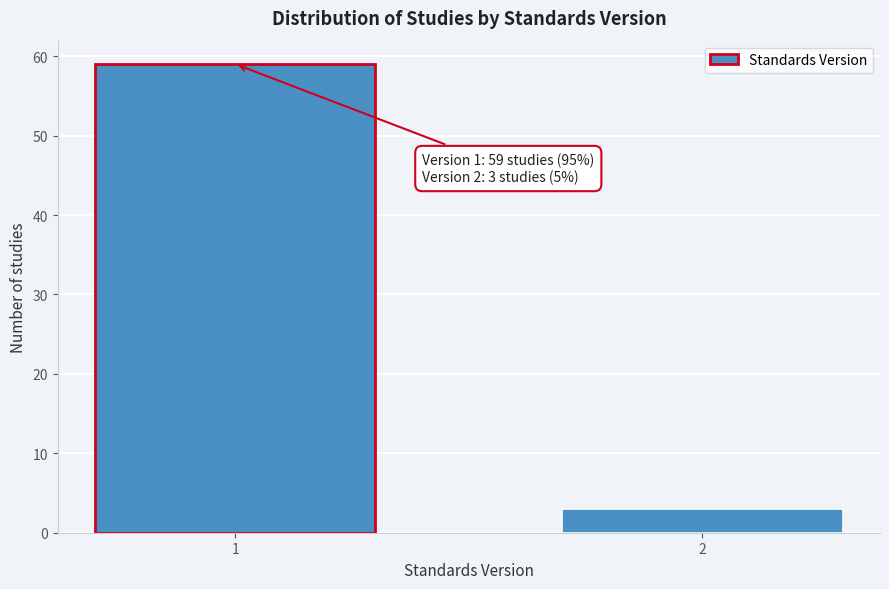

Reading left to right, list all the values displayed in this chart.

59	3